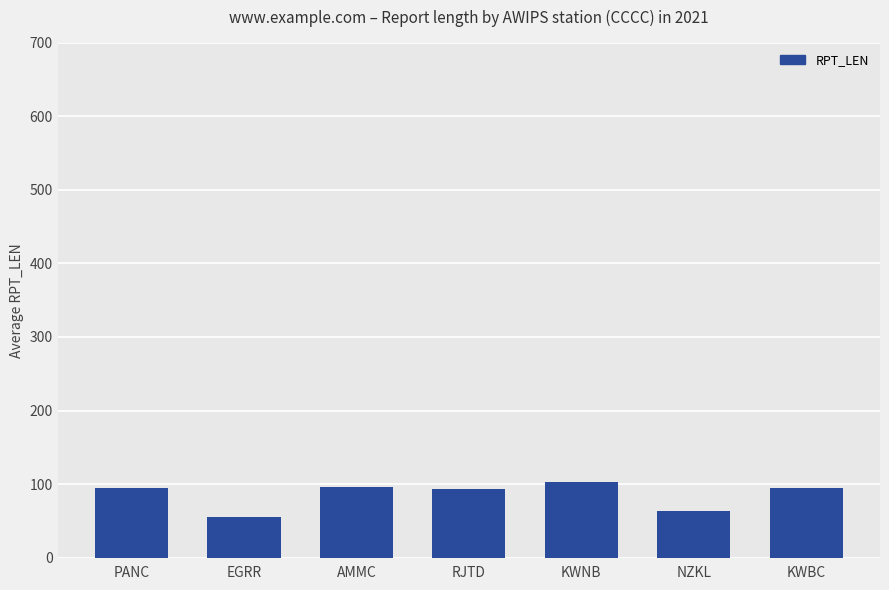

What position from the right is AMMC?

5